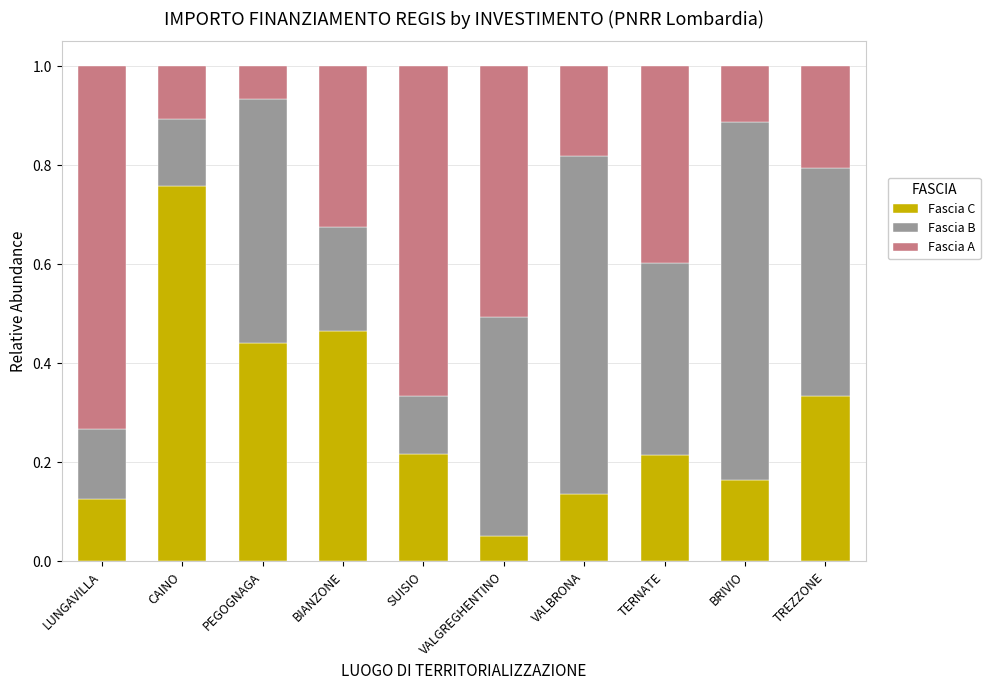

What is the sum of all Fascia C values?

2.9